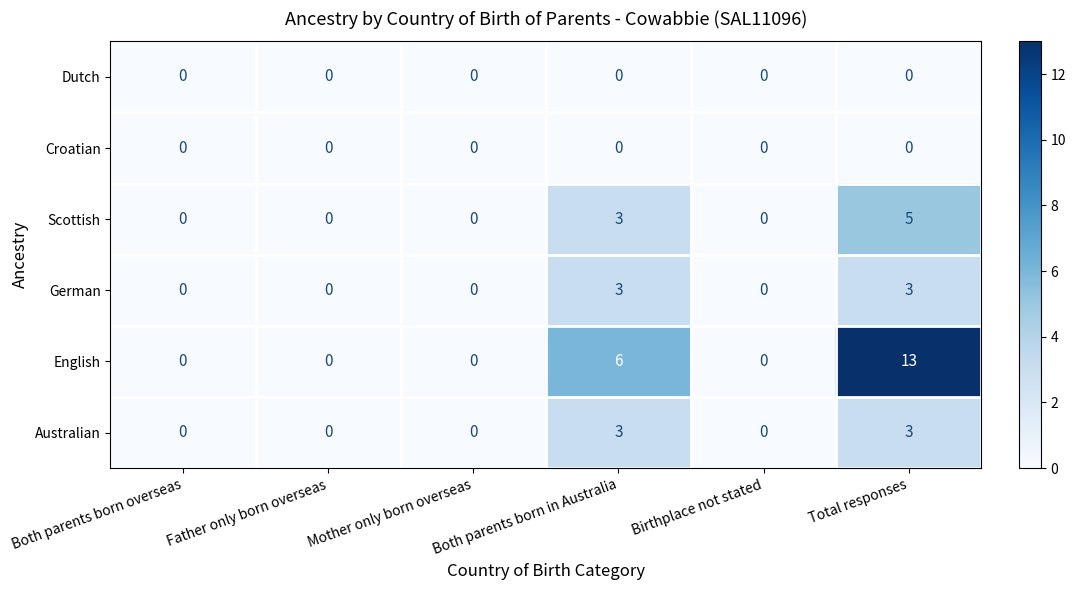

Which series changed the most between Mother only born overseas and Both parents born in Australia?

English